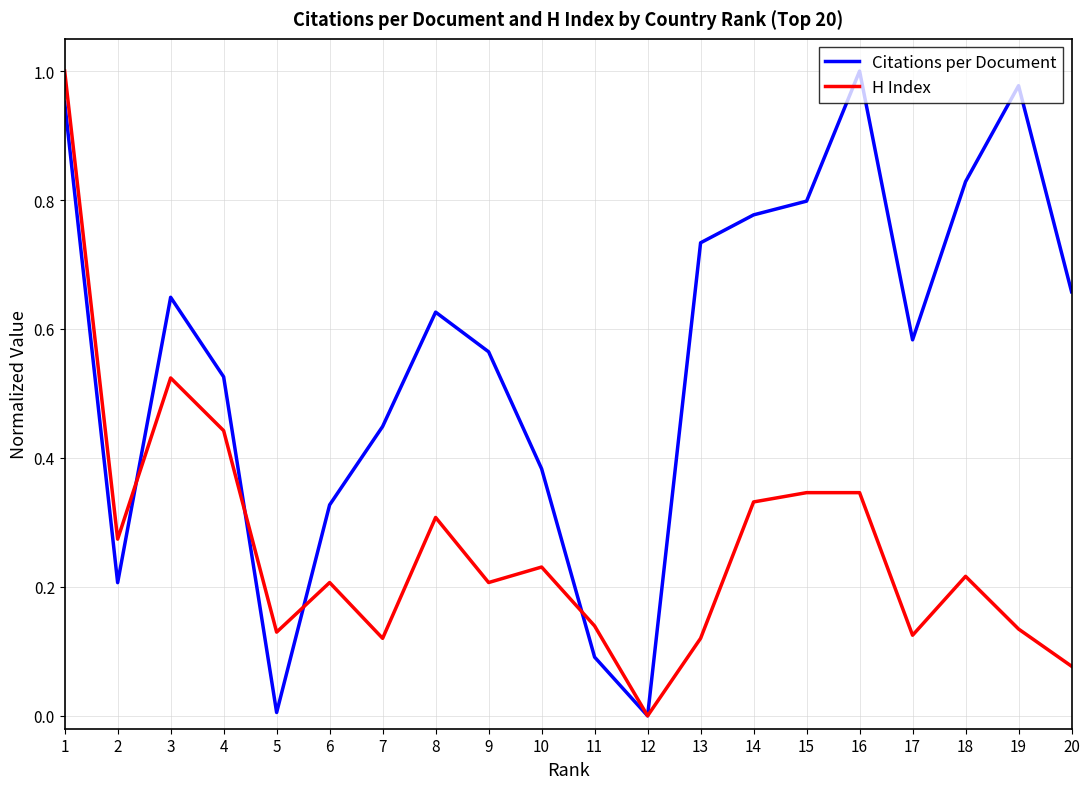

List the series in order of their overall mean, lowest first.

H Index, Citations per Document